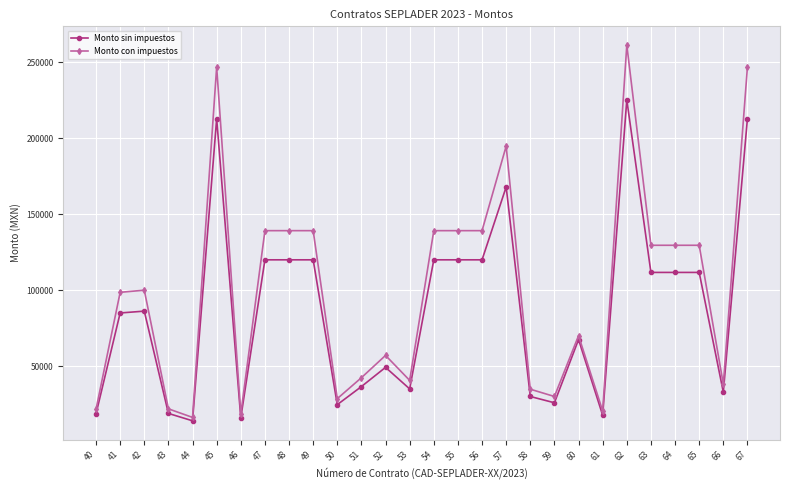

What is the sum of all Monto con impuestos values?

2813023.9